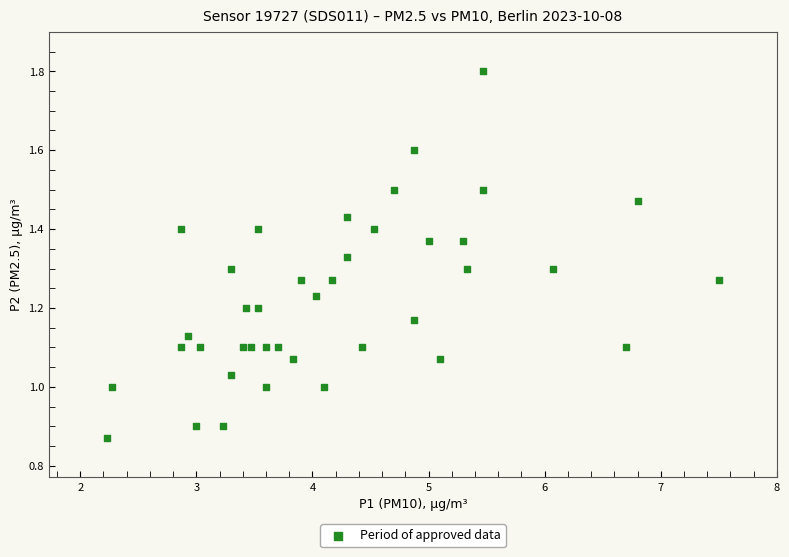

What is the range of X values (max minus min)?

5.3